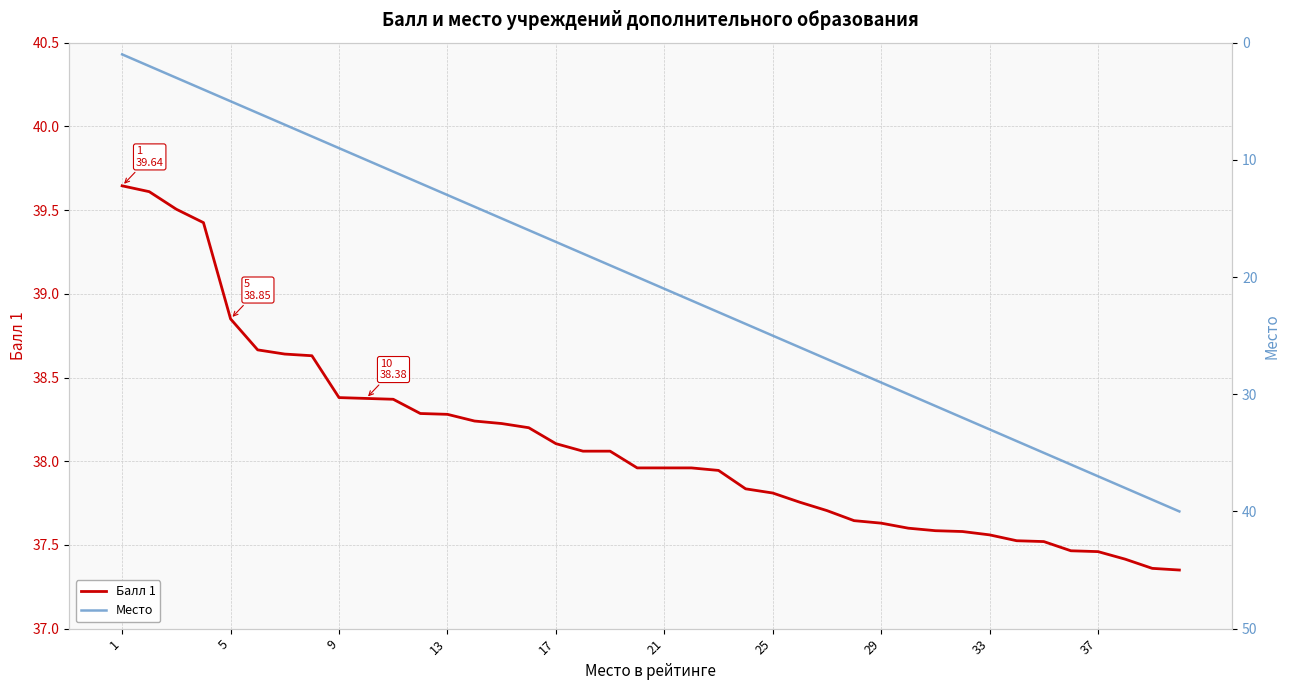

What is the maximum value shown in the chart?

40.0